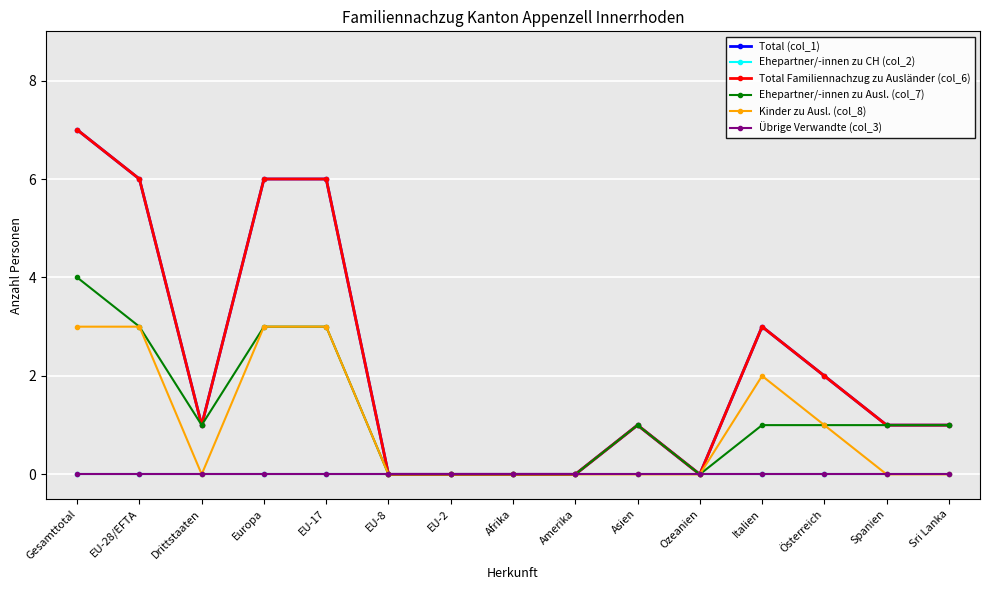

How many distinct data groups are displayed?

6